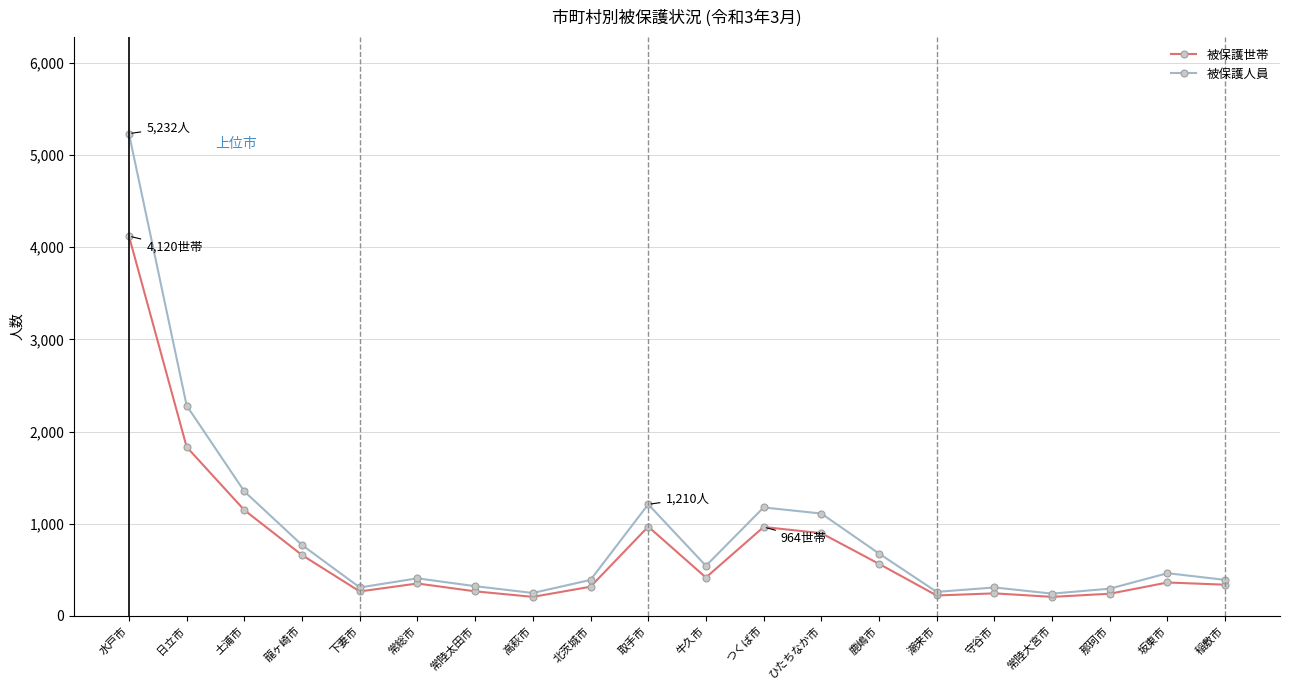

How many categories are shown in the chart?

20